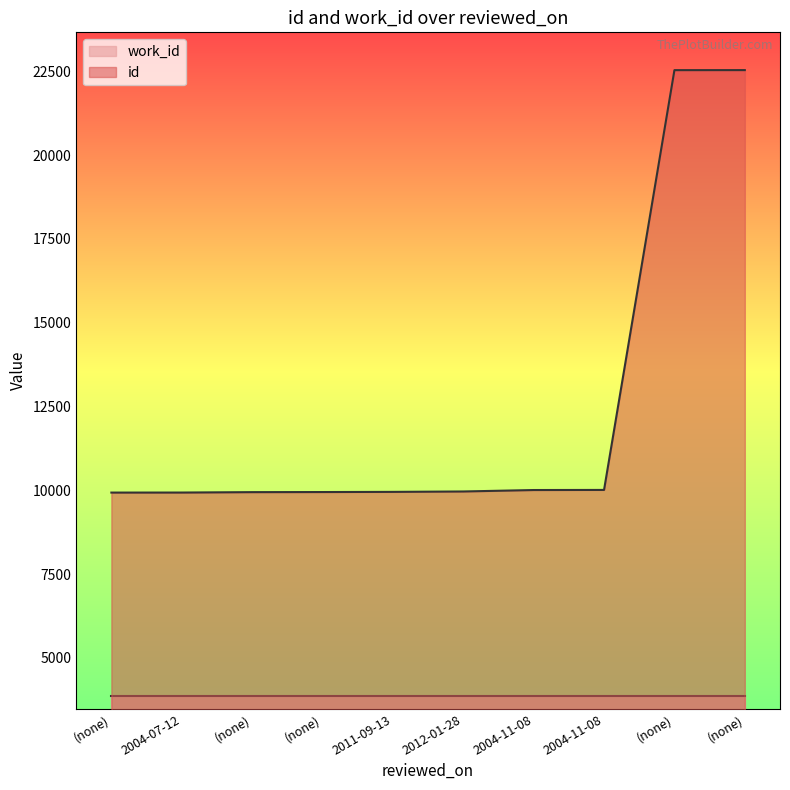

The chart shows a value of 4336 at 2004-11-08. True or false?

False